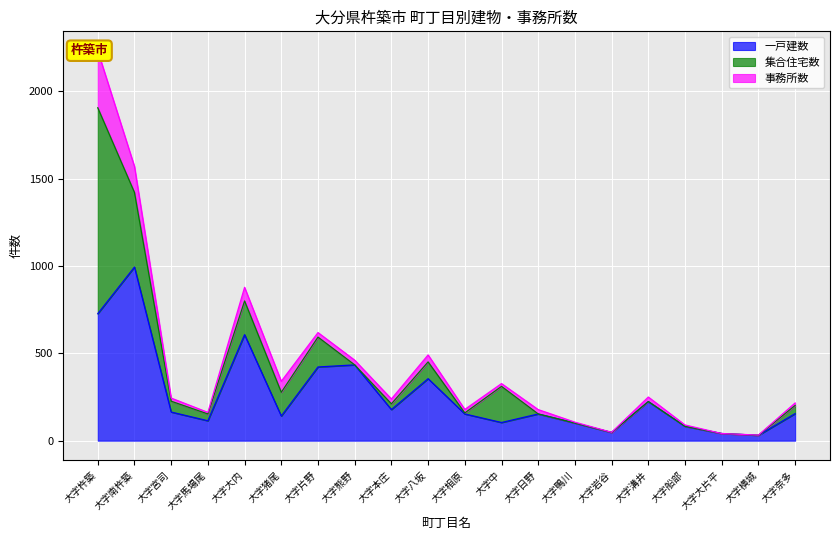

True or false: 事務所数 and 一戸建数 intersect in this chart.

False